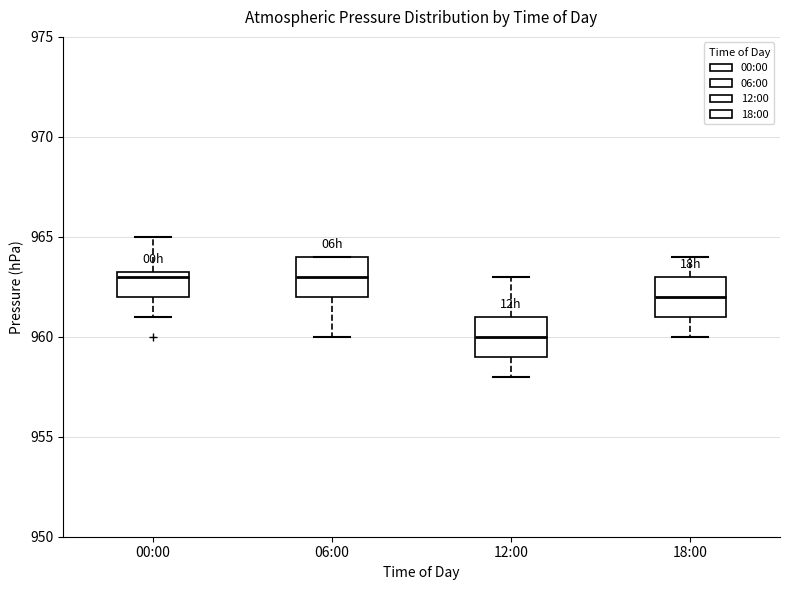

Reading left to right, transcribe this box plot: for each box, give where its median line is, the range the box spans, and where its two whiskers end, as read against the y-axis. The values are not printed on the chart, so give them approximately, as read against the axis.

00:00: median 963.0, box 962.0 to 963.5, whiskers 961.0 to 965.0
06:00: median 963.0, box 962.0 to 964.0, whiskers 960.0 to 964.0
12:00: median 960.0, box 959.0 to 961.0, whiskers 958.0 to 963.0
18:00: median 962.0, box 961.0 to 963.0, whiskers 960.0 to 964.0